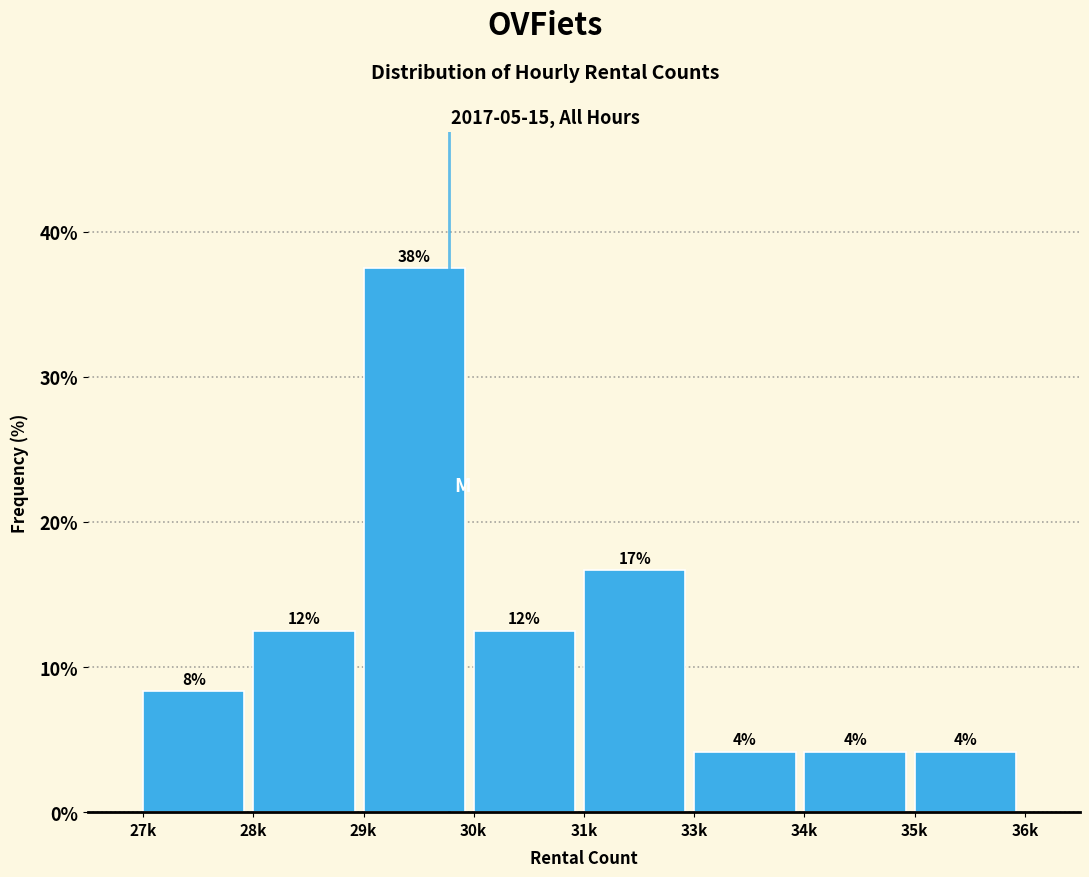

How many bars are there in total?

8